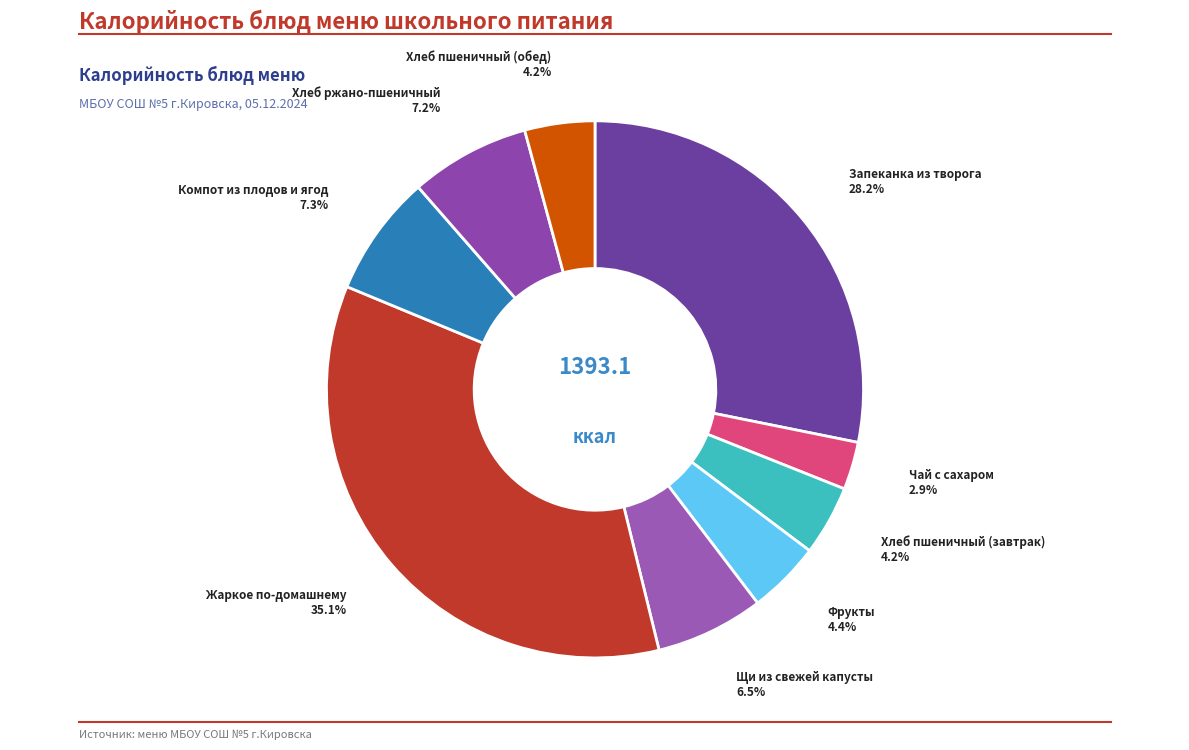

How many slices are in this pie chart?

9